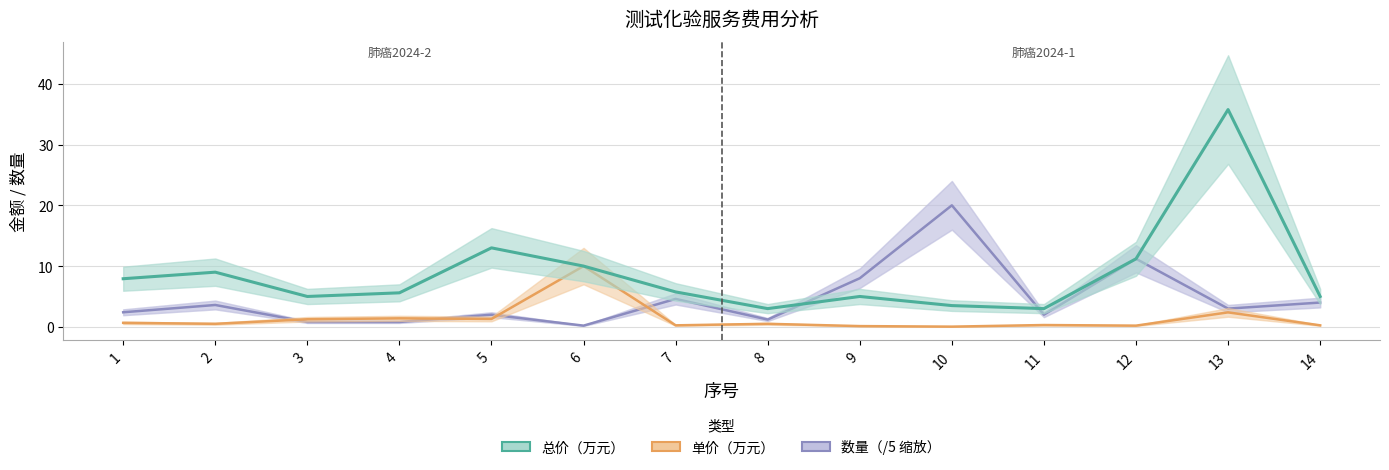

Reading left to right, what are all the values shown in this chart?

数量: 1=2.4	2=3.6	3=0.8	4=0.8	5=2.0	6=0.2	7=4.6	8=1.2	9=8.0	10=20.0	11=2.0	12=11.2	13=3.0	14=4.0
单价（万元）: 1=0.7	2=0.5	3=1.2	4=1.4	5=1.3	6=10.0	7=0.2	8=0.5	9=0.1	10=0.0	11=0.3	12=0.2	13=2.4	14=0.2
总价（万元）: 1=7.9	2=9.0	3=5.0	4=5.6	5=13.0	6=10.0	7=5.8	8=3.0	9=5.0	10=3.5	11=3.0	12=11.2	13=35.8	14=5.0